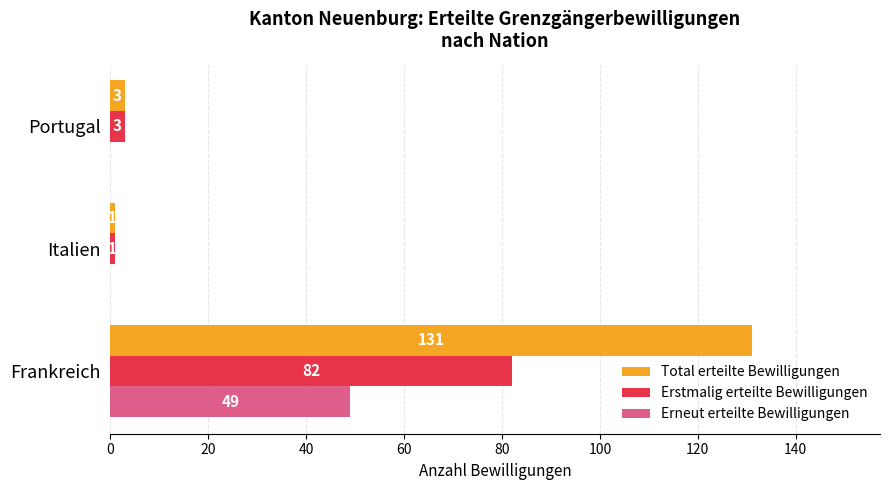

Where is Total erteilte Bewilligungen nearest to the value 66?

Portugal